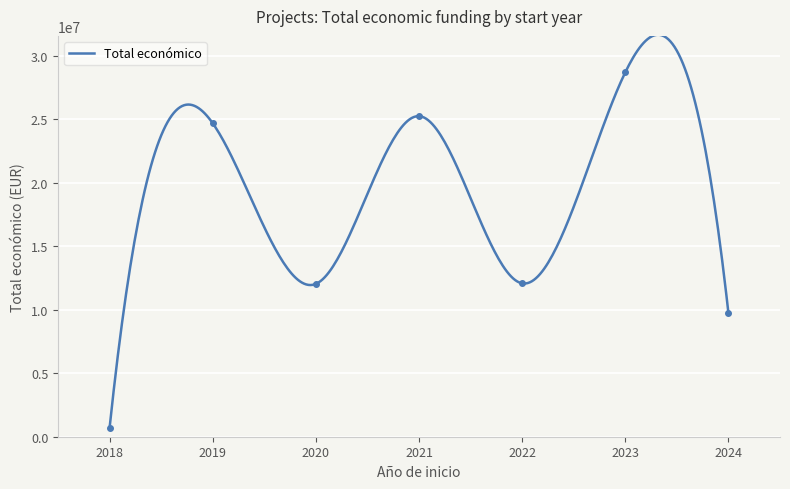

The chart shows a value of 2299083 at 2023. True or false?

False